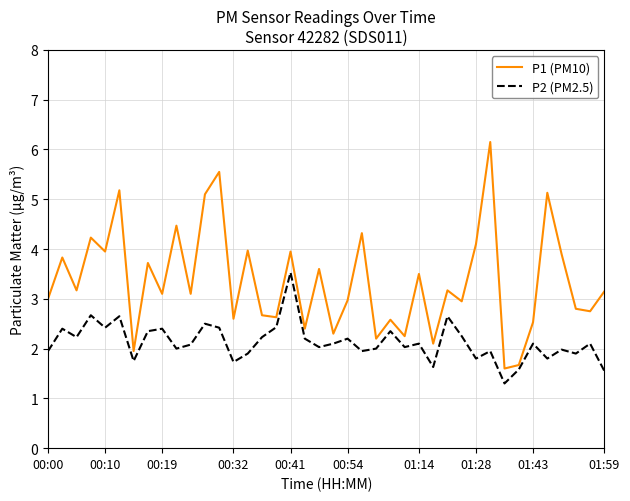

Count the number of data series in this chart.

2